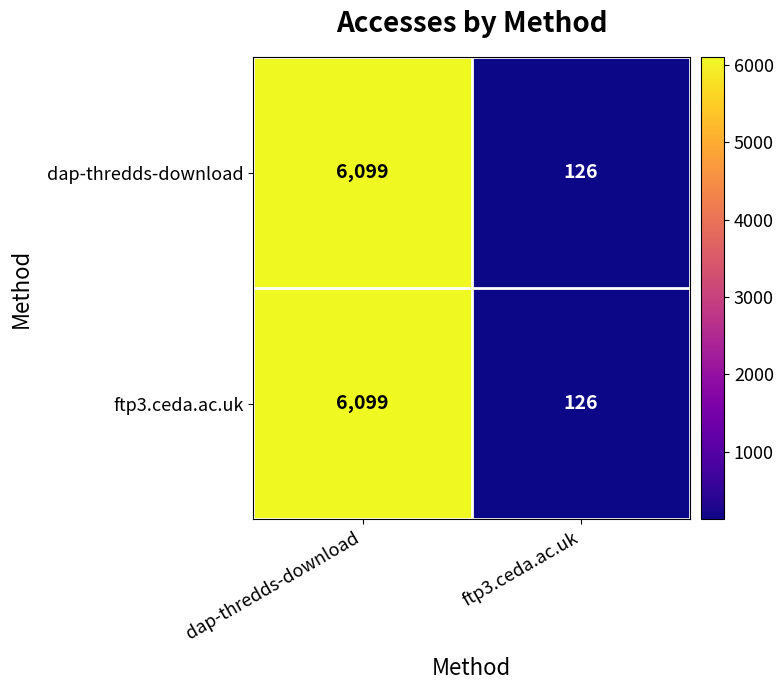

At which label does dap-thredds-download reach its peak?

dap-thredds-download